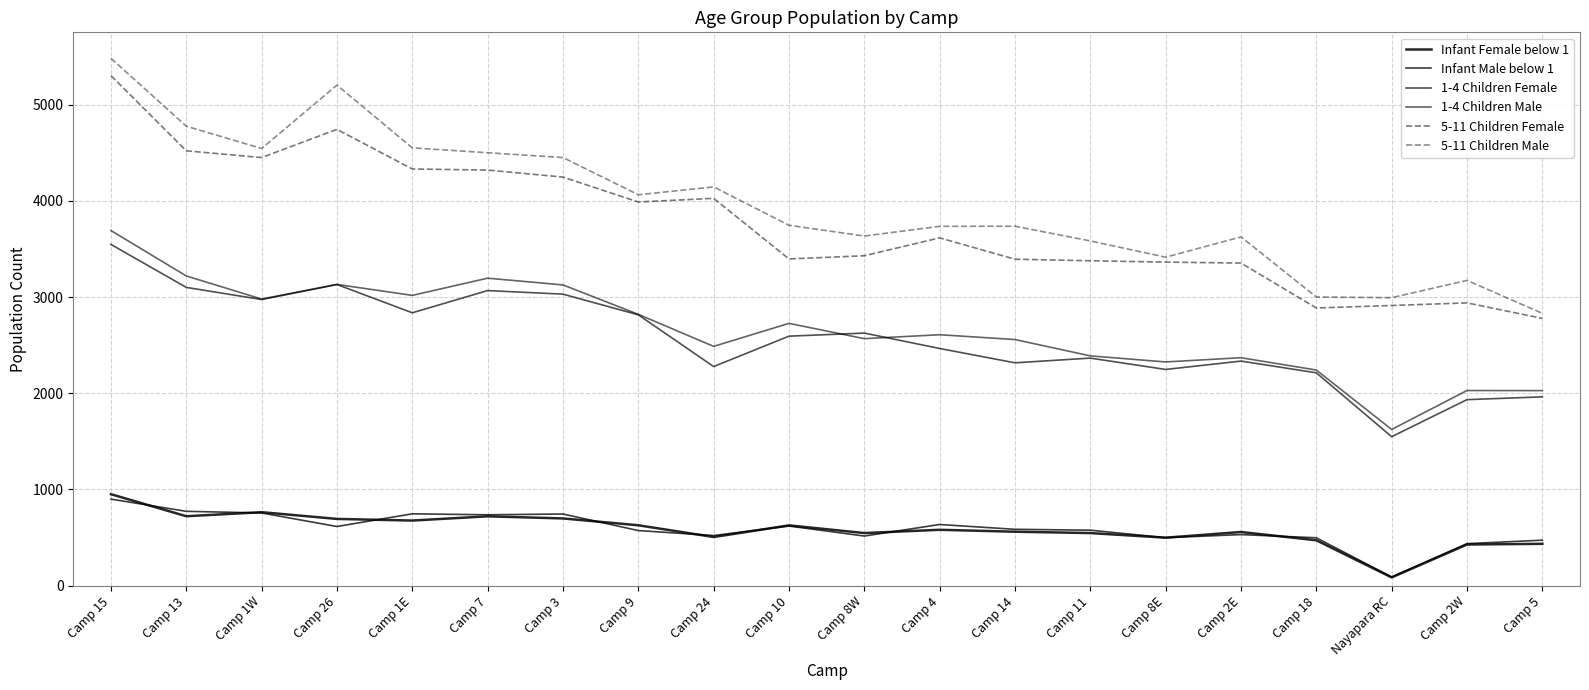

Does the chart display data point markers on the line(s)?

No